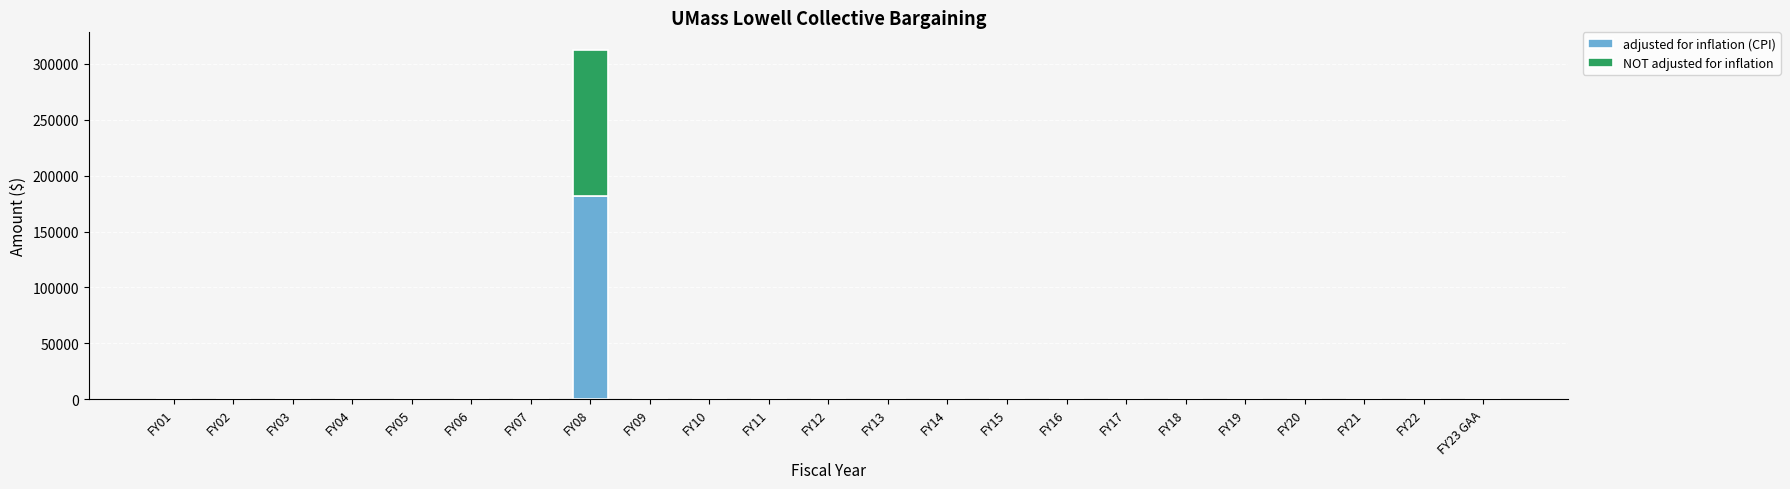

What are all the series names shown in the legend?

adjusted for inflation (CPI), NOT adjusted for inflation